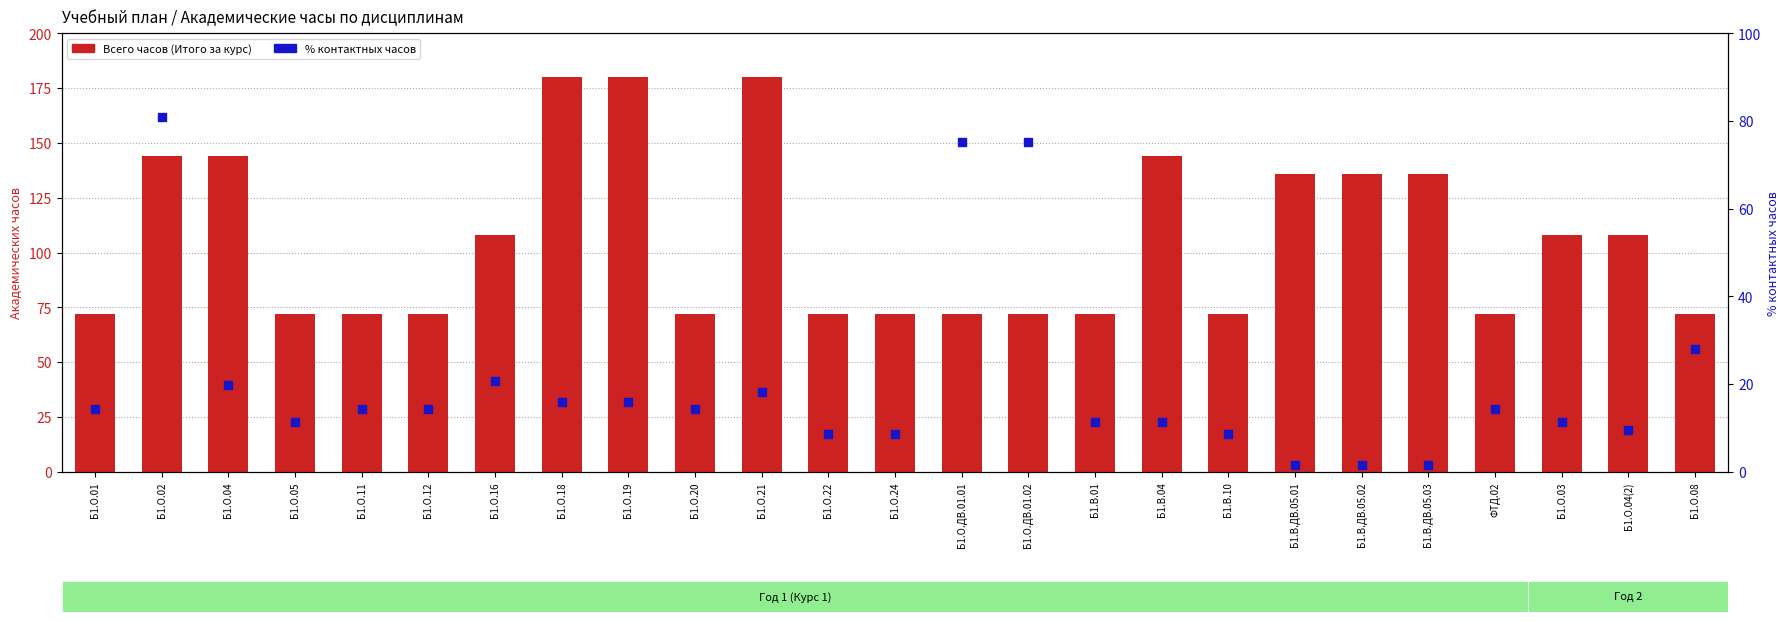

Is the value of % контактных часов at Б1.О.24 greater than the value of Всего часов (Итого за курс) at ФТД.02?

No